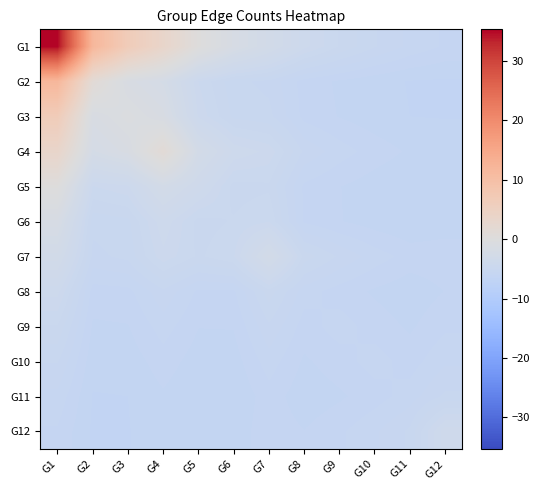

How many data points does each series have?

12